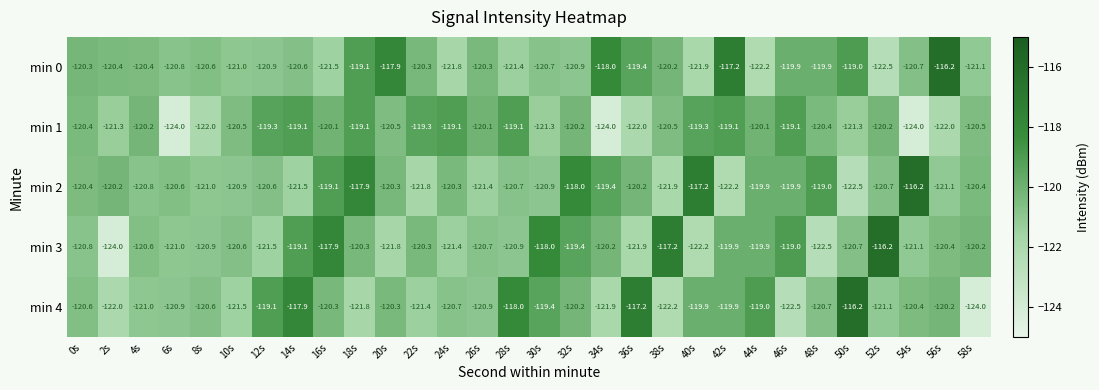

What is the sum of all min 4 values?

-3611.8